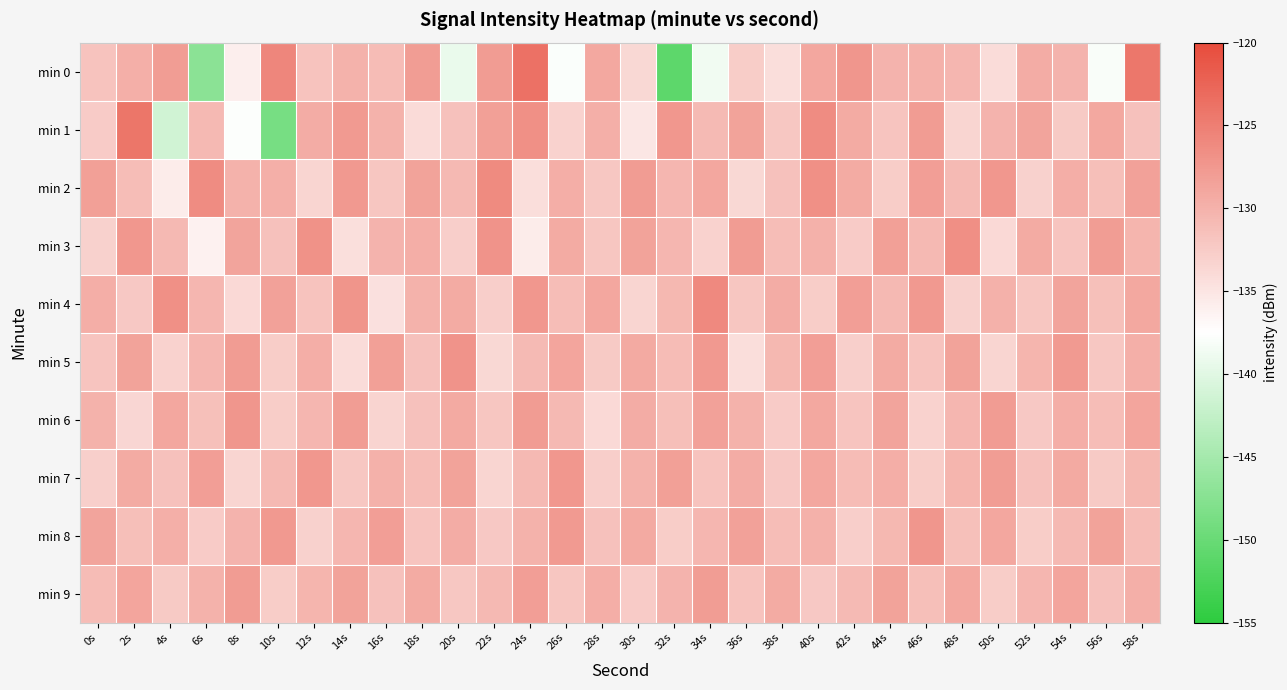

What is the maximum value shown in the chart?

-123.7